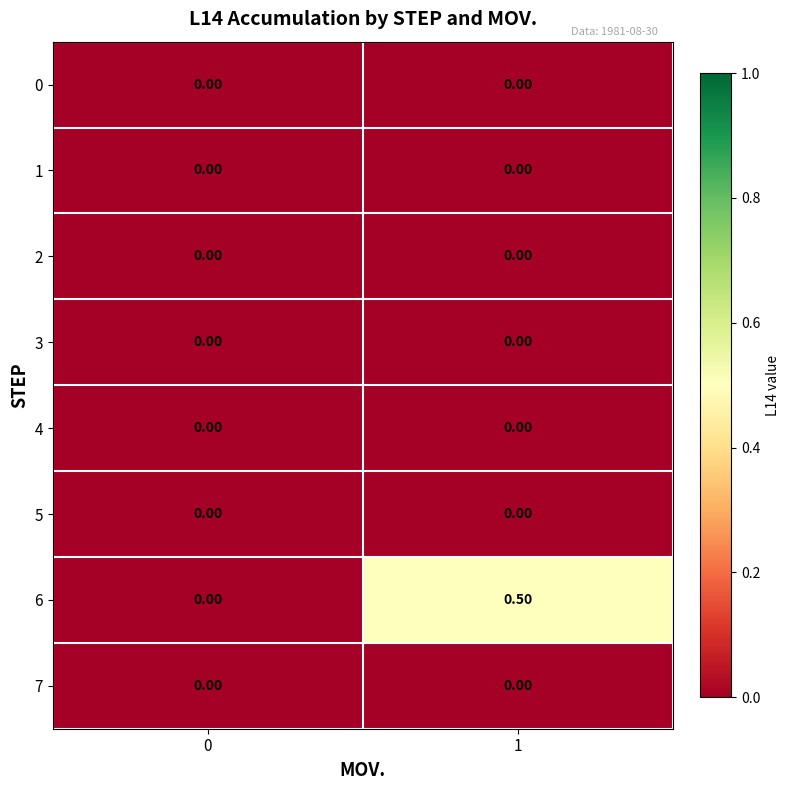

At which category is the sum across all series the highest?

1